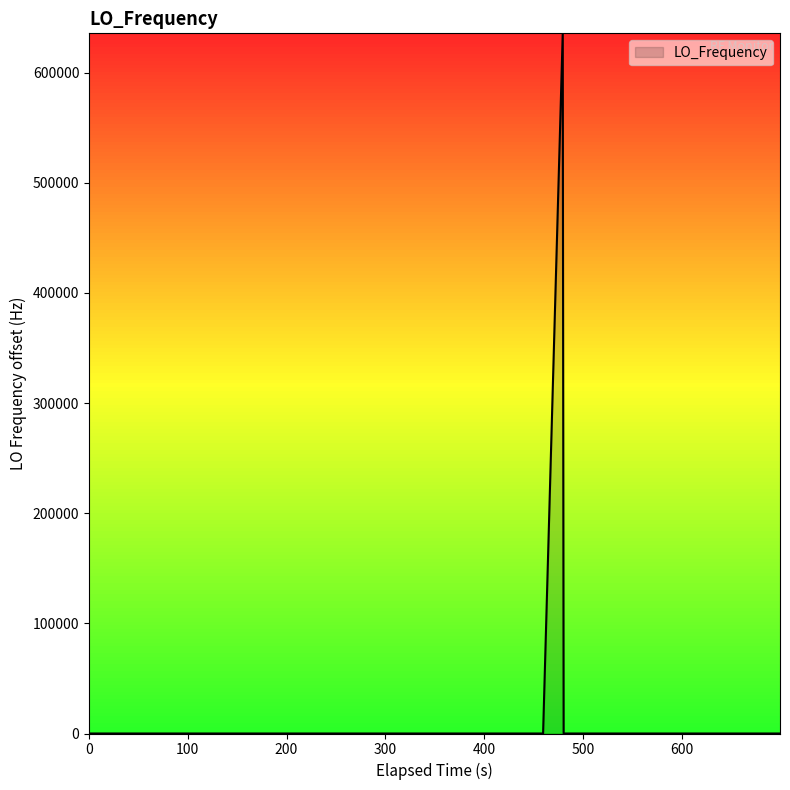

What is the average value?

15892.8